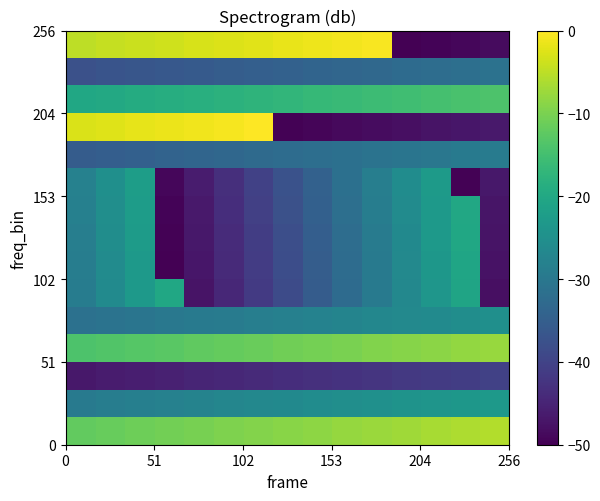

How many series are shown in this chart?

15